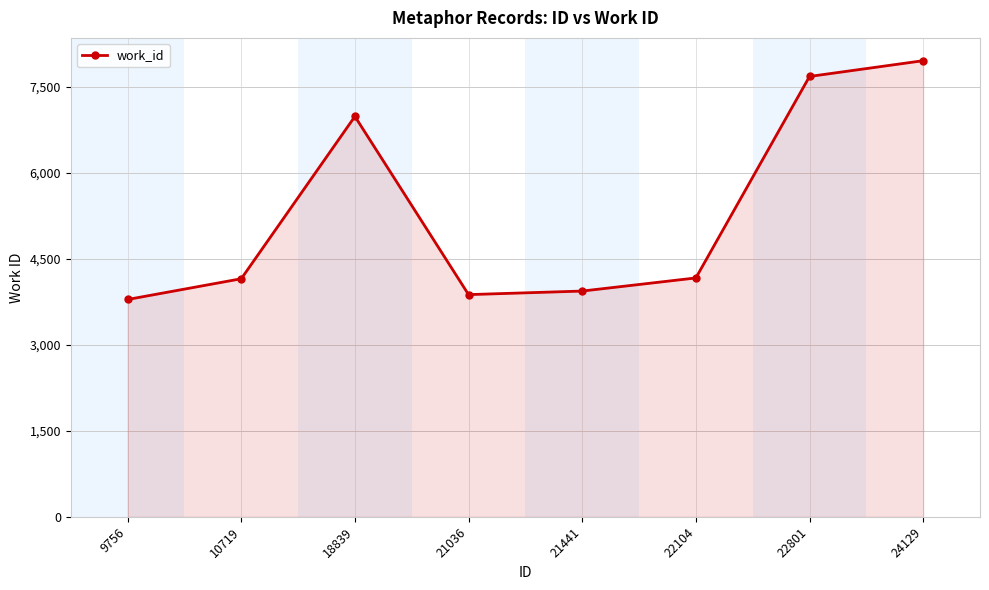

Which category has the lowest value across all series?

9756